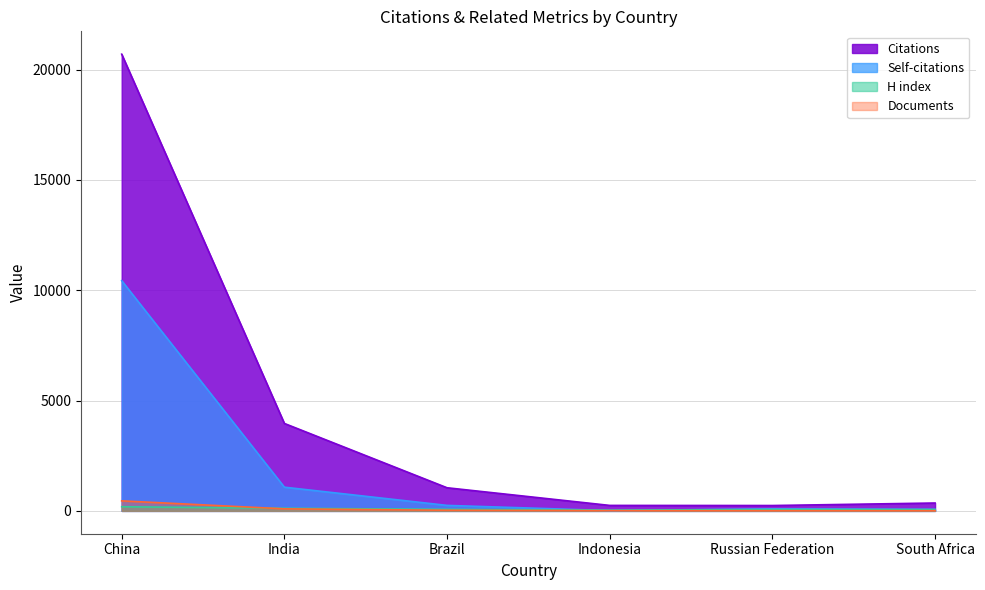

Between Indonesia and South Africa, which series saw the biggest shift?

Citations